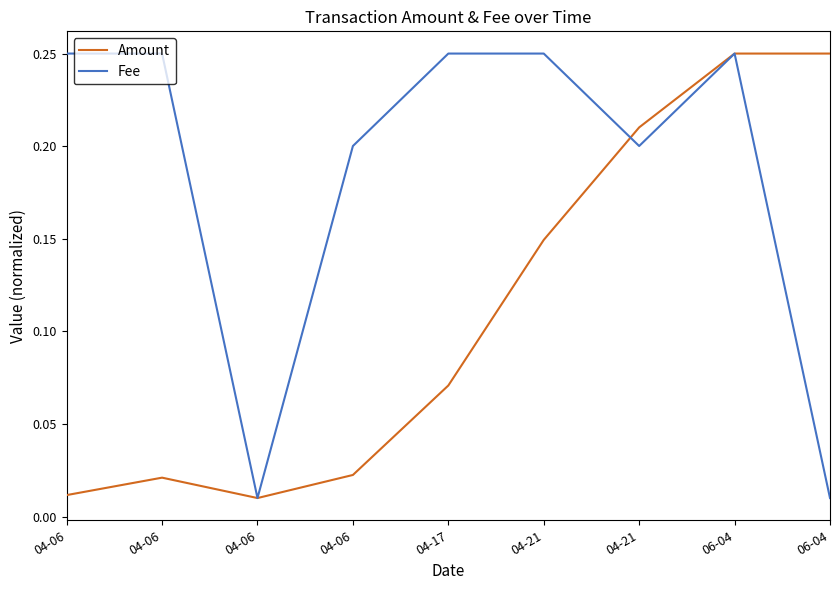

What are all the series names shown in the legend?

Amount, Fee